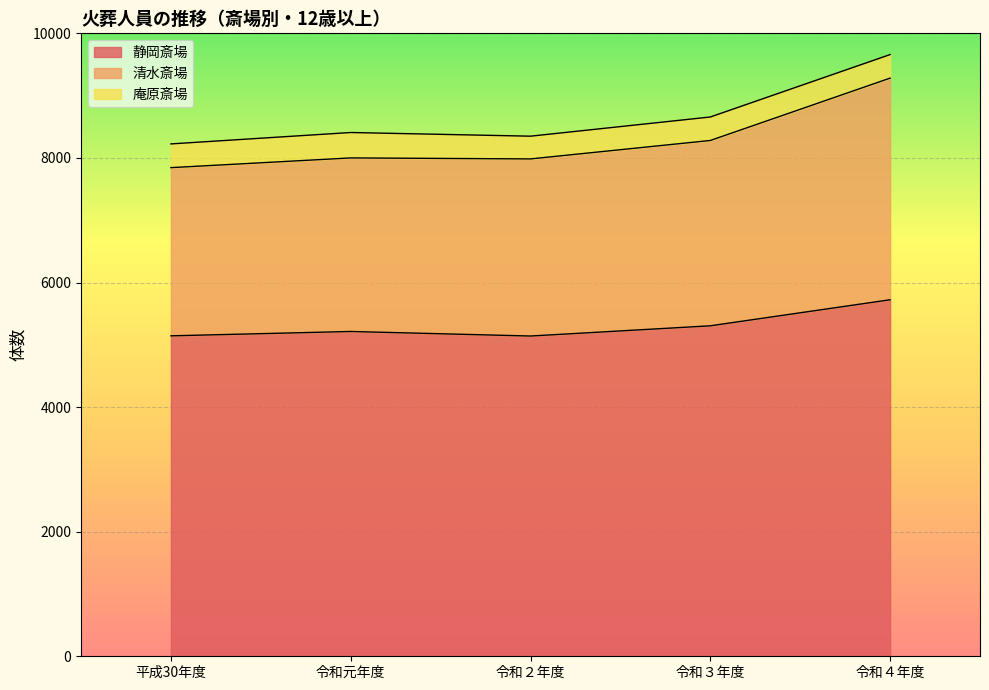

True or false: 清水斎場 has a value of 2196 at 令和２年度.

False